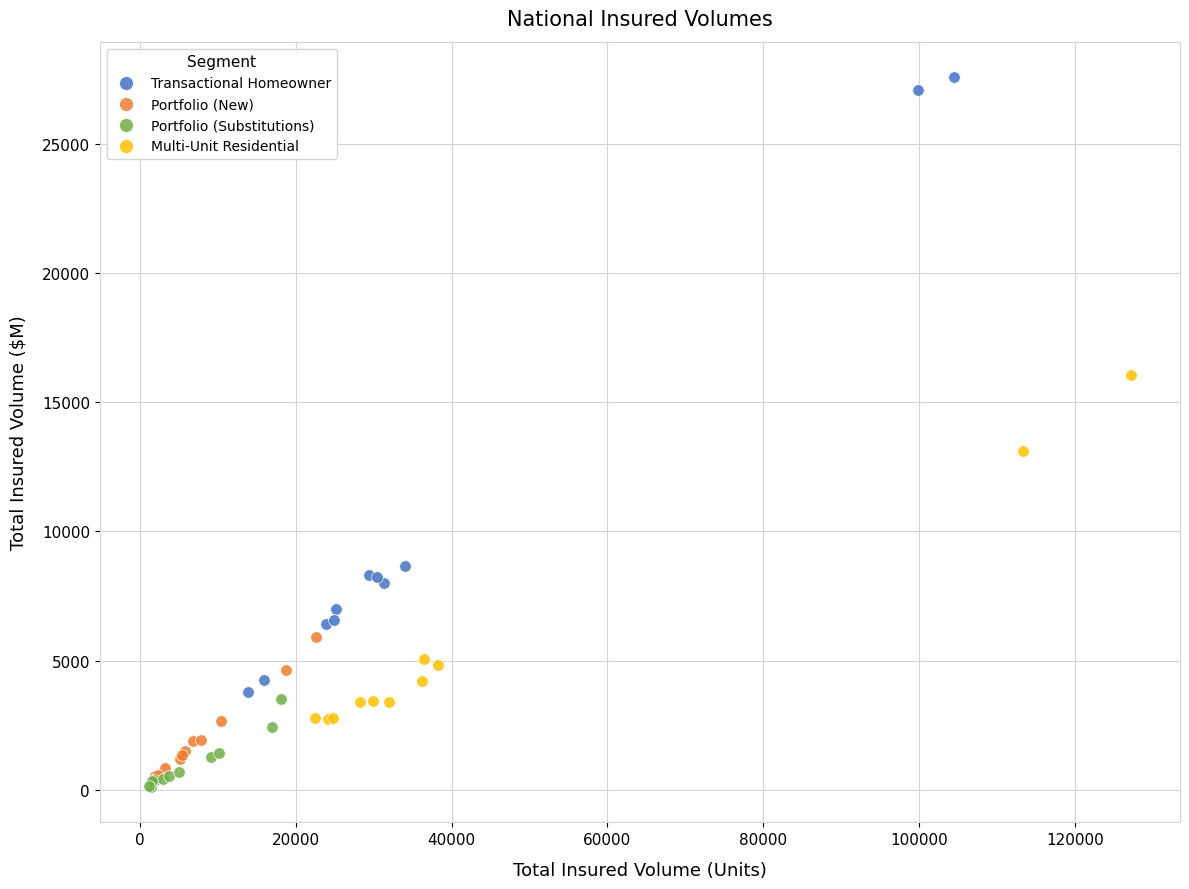

Which series reaches the minimum Y coordinate?

Portfolio (Substitutions)